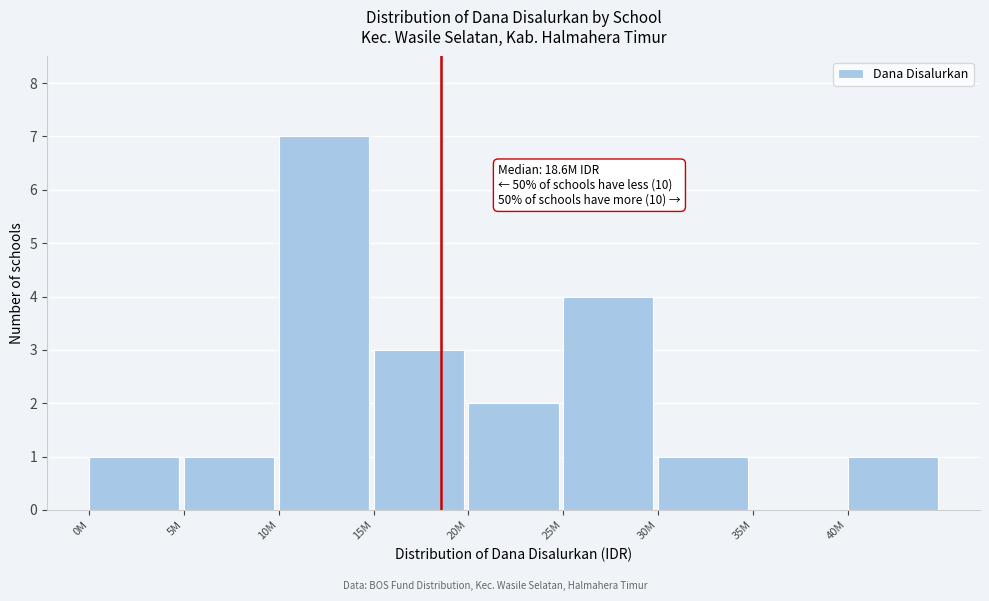

Reading left to right, transcribe all the data shown in this chart.

0M=1	5M=1	10M=7	15M=3	20M=2	25M=4	30M=1	35M=0	40M=1